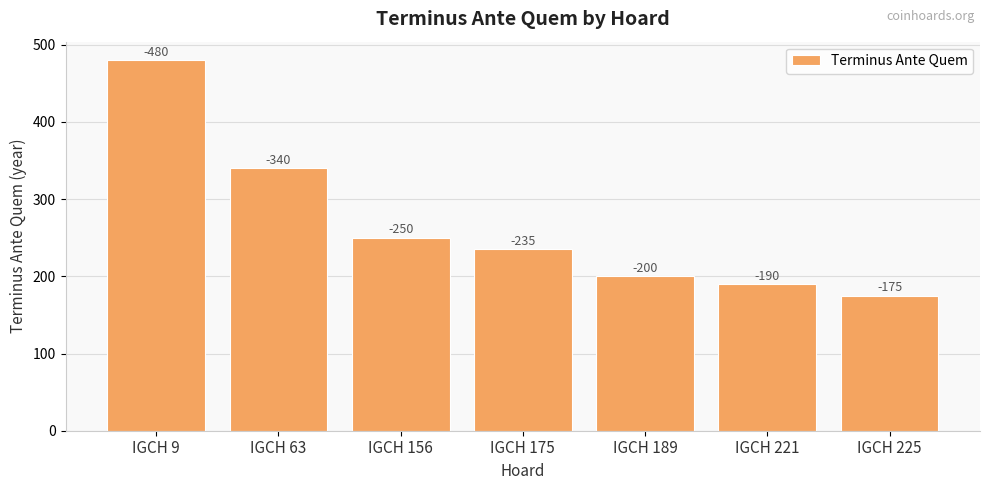

List the labels in order of value, smallest first.

IGCH 225, IGCH 221, IGCH 189, IGCH 175, IGCH 156, IGCH 63, IGCH 9